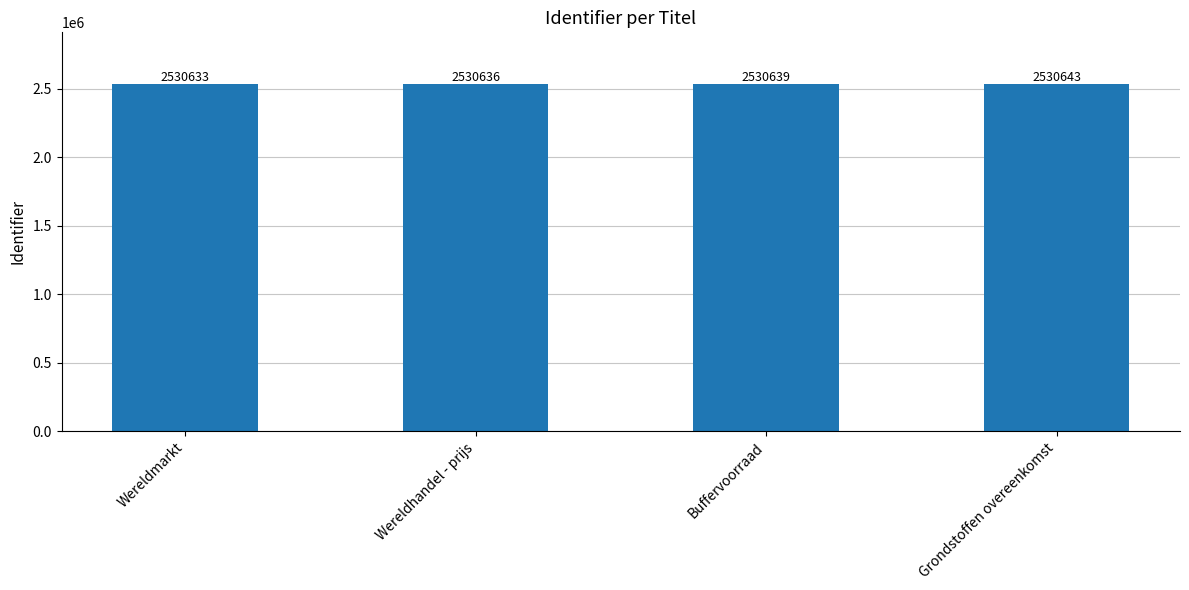

Is it true that the value at Wereldhandel - prijs is 2530636?

True